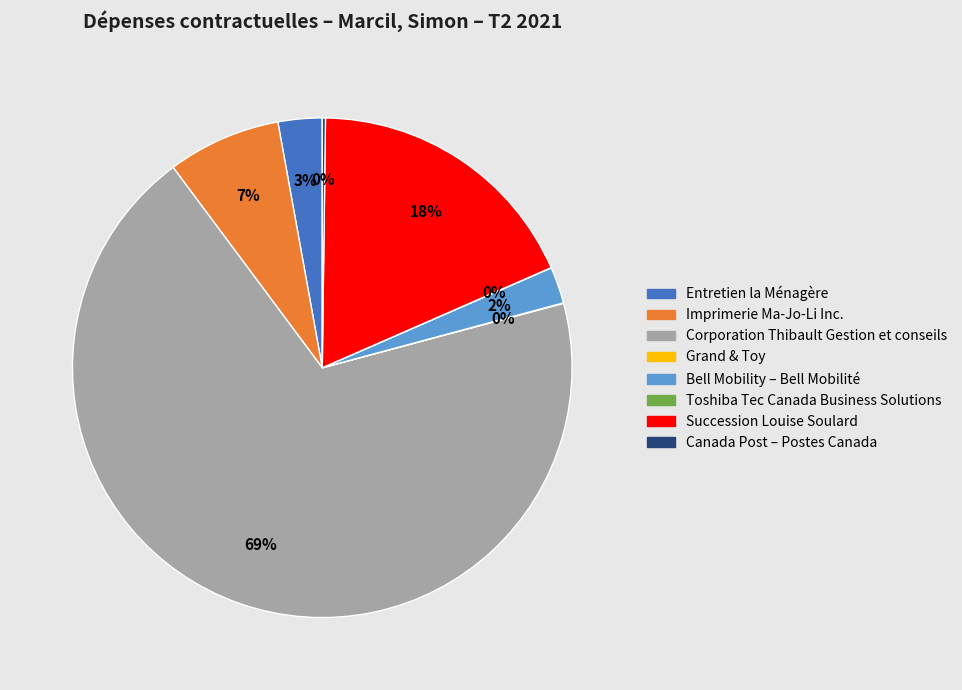

Is there a majority slice in this chart?

Yes